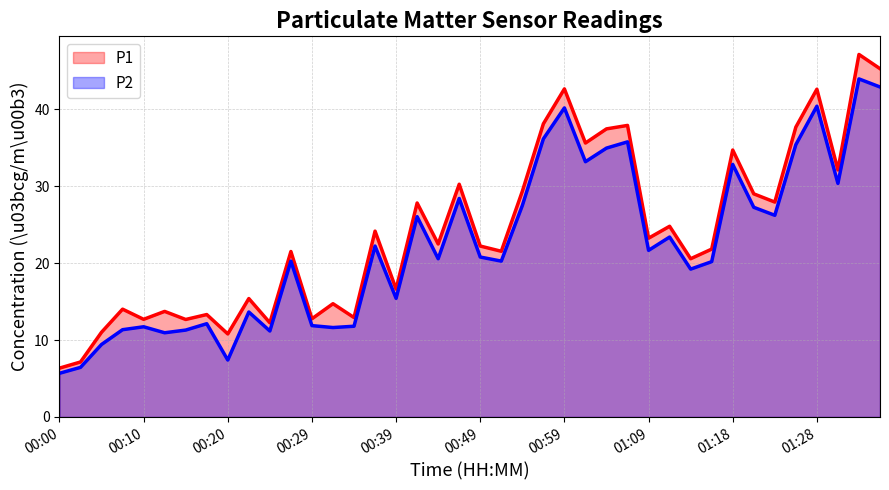

Does the chart display data point markers on the line(s)?

No